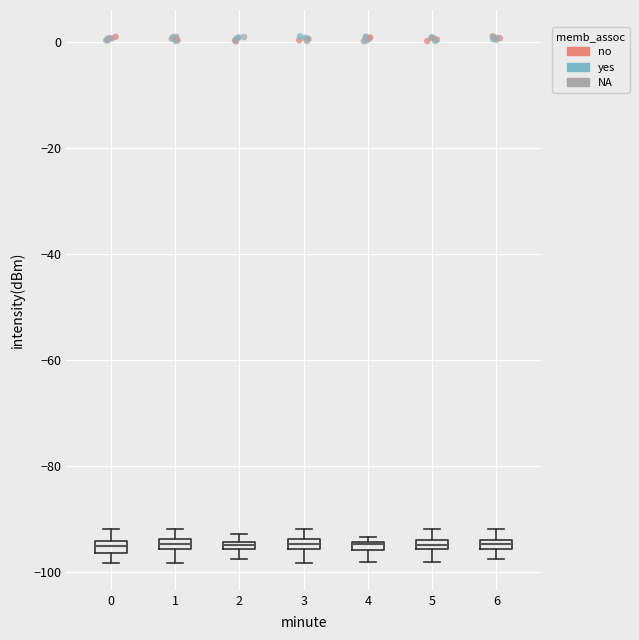

Where does the upper whisker of the box at x = 6 end on the y-axis? The values are not printed on the chart, so give them approximately, as read against the axis.

-92